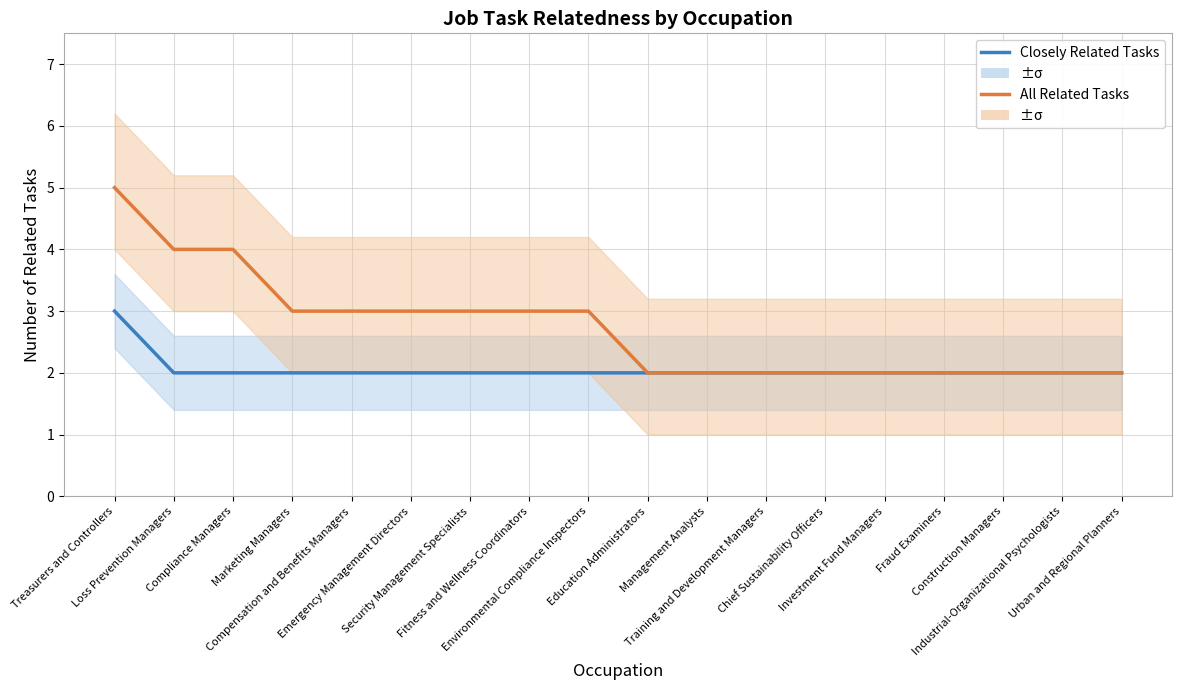

What are all the series names shown in the legend?

Closely Related Tasks, All Related Tasks